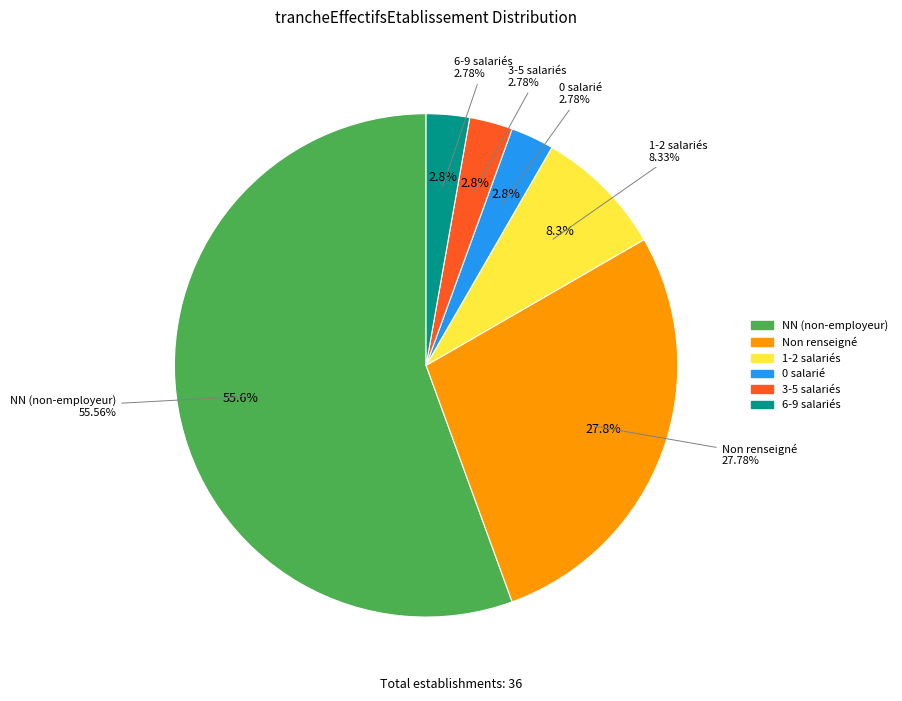

True or false: NN accounts for 42% of the total.

False